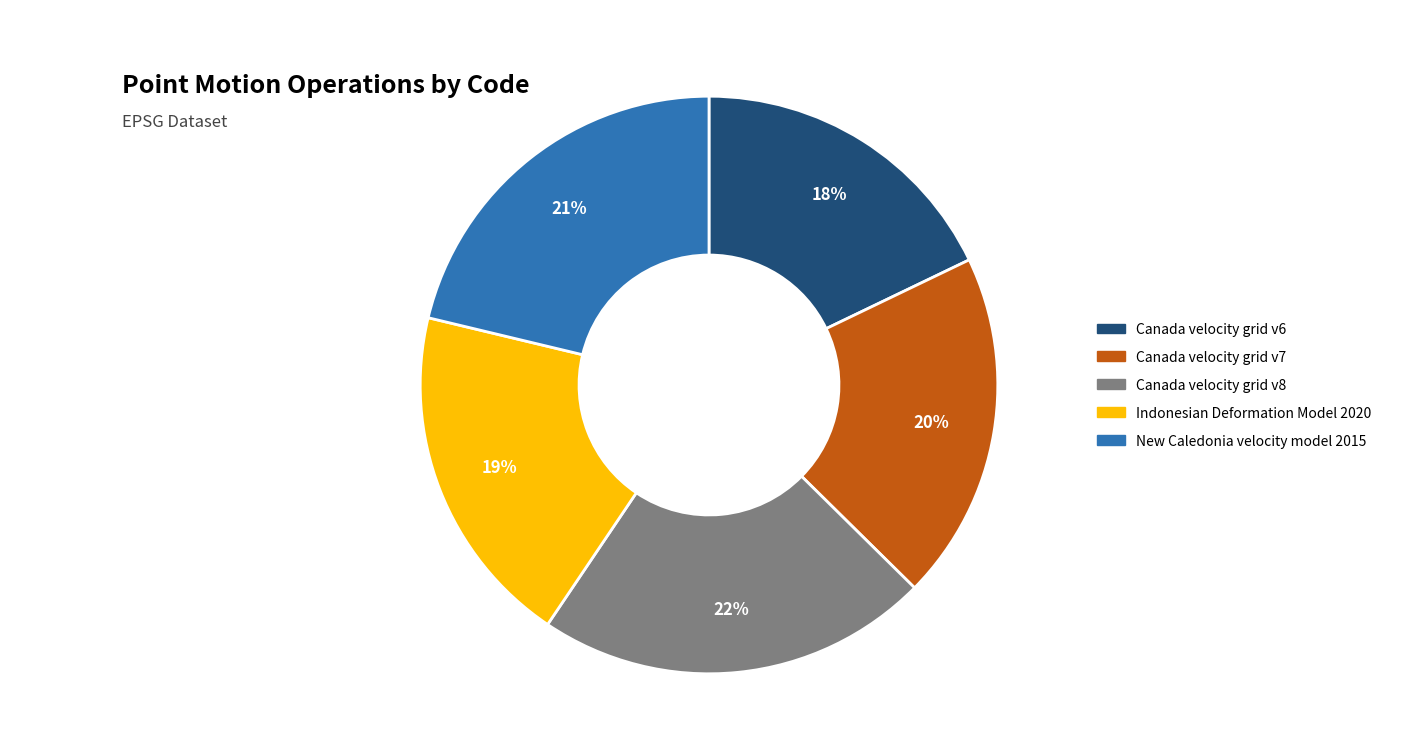

Is it true that Canada velocity grid v8 is 22% of the pie?

True